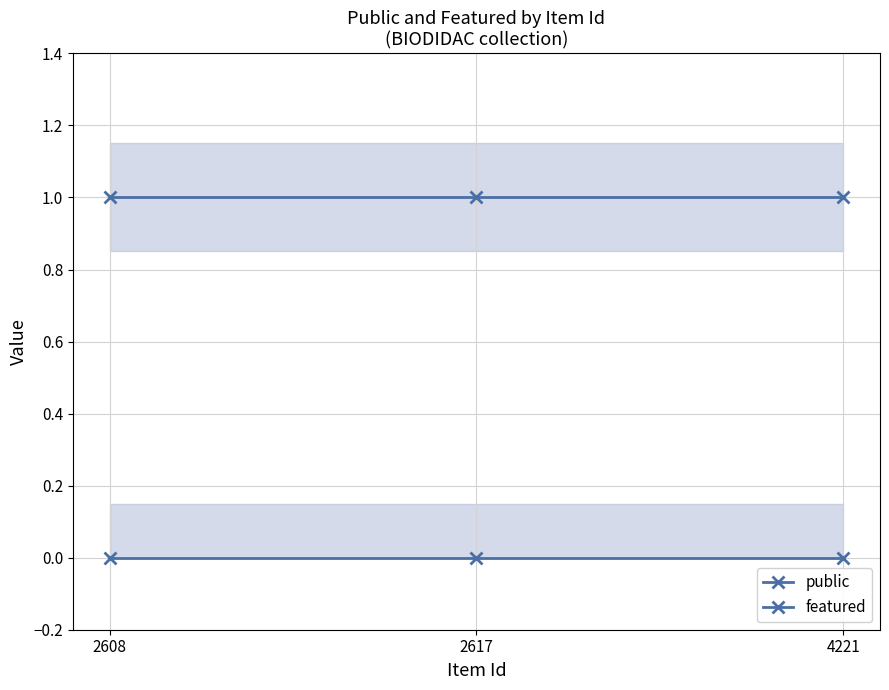

What is the value of the public point at the 2nd from the left?

1